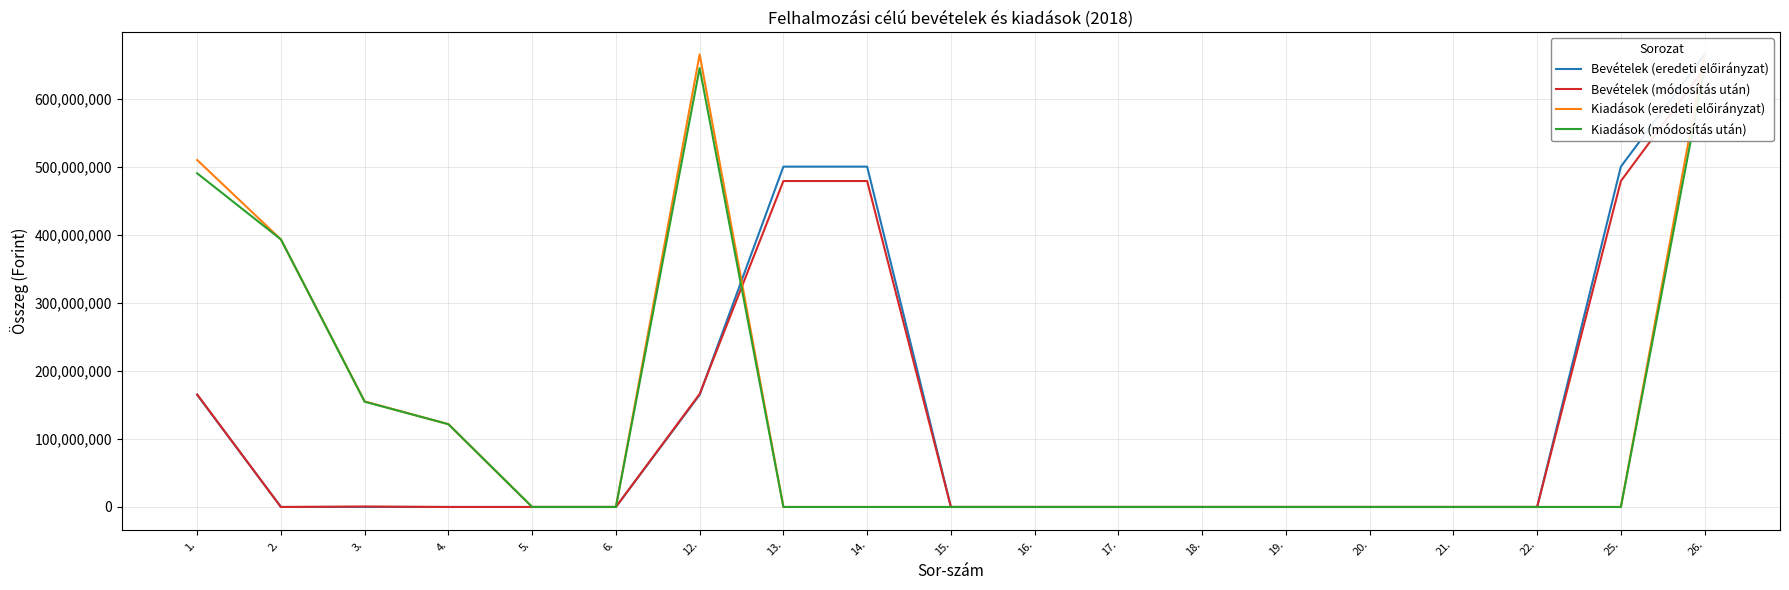

The Bevételek (módosítás után) series shows 0 at 15.. True or false?

True